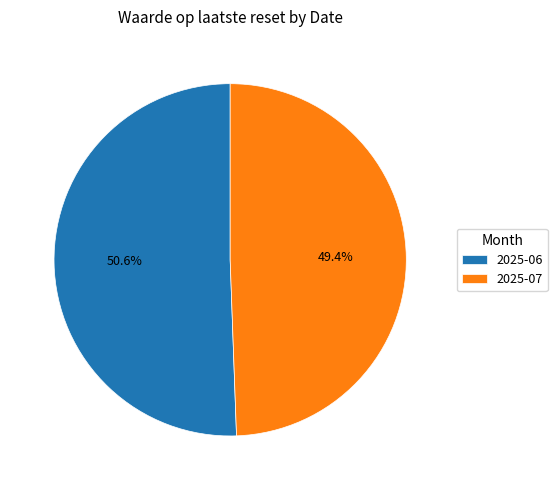

Rank the categories by value from lowest to highest.

2025-07, 2025-06